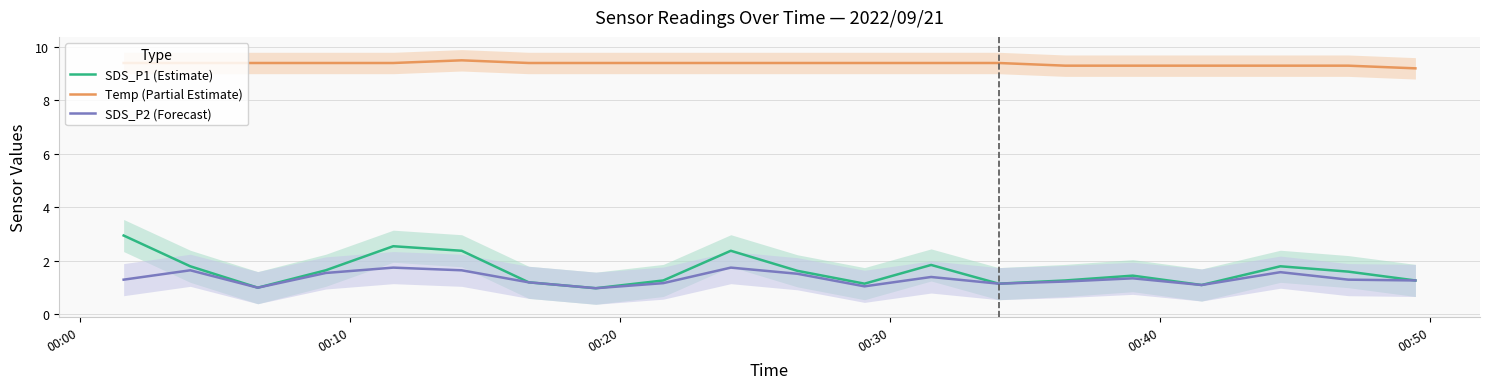

True or false: Temp (Partial Estimate) and SDS_P2 (Forecast) cross at least once.

False